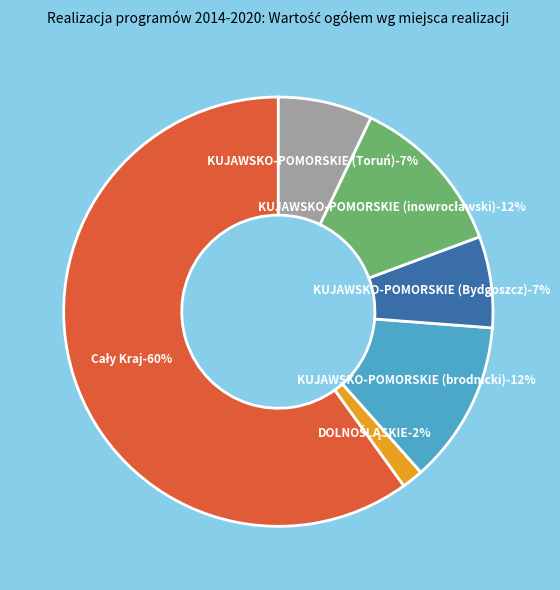

How many slices are in this pie chart?

6